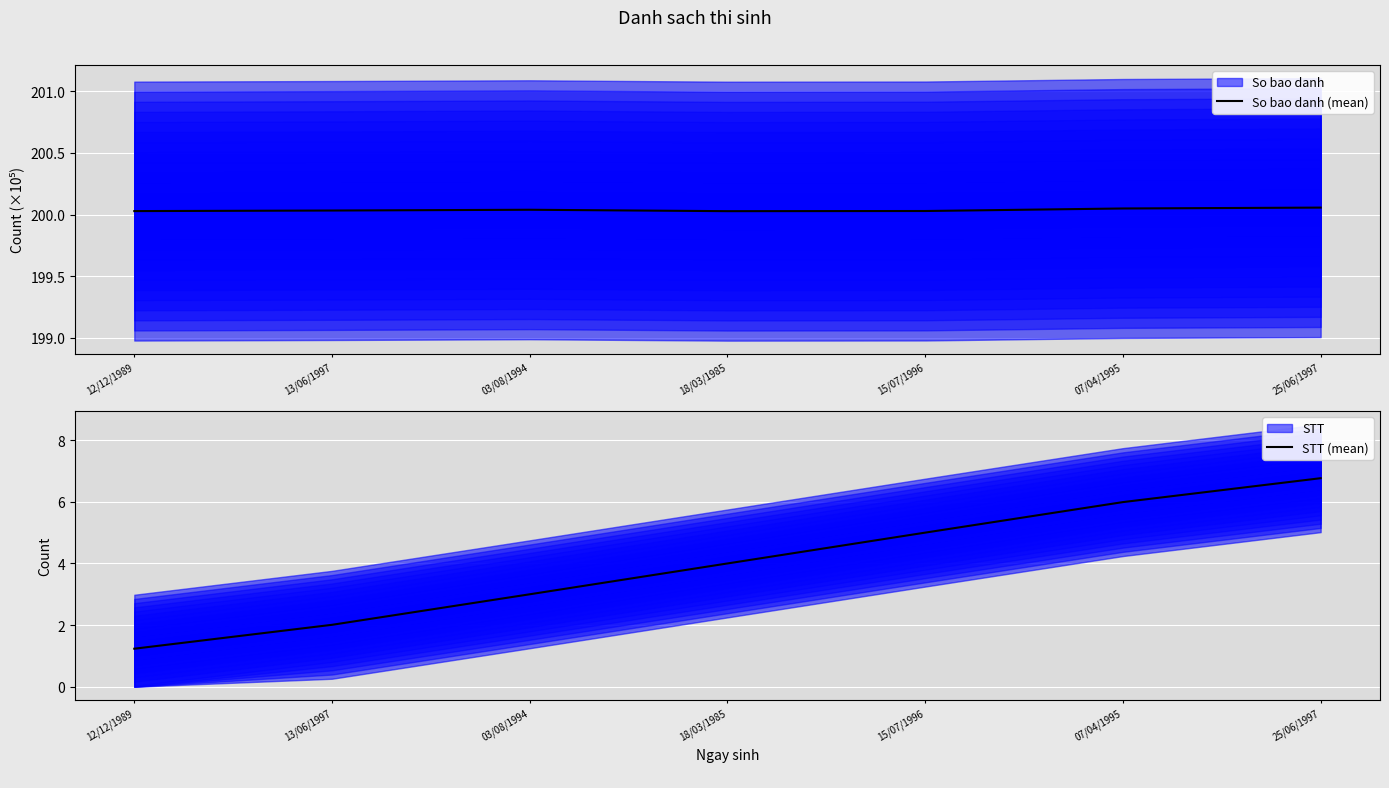

At how many categories does at least one series exceed 10?

7